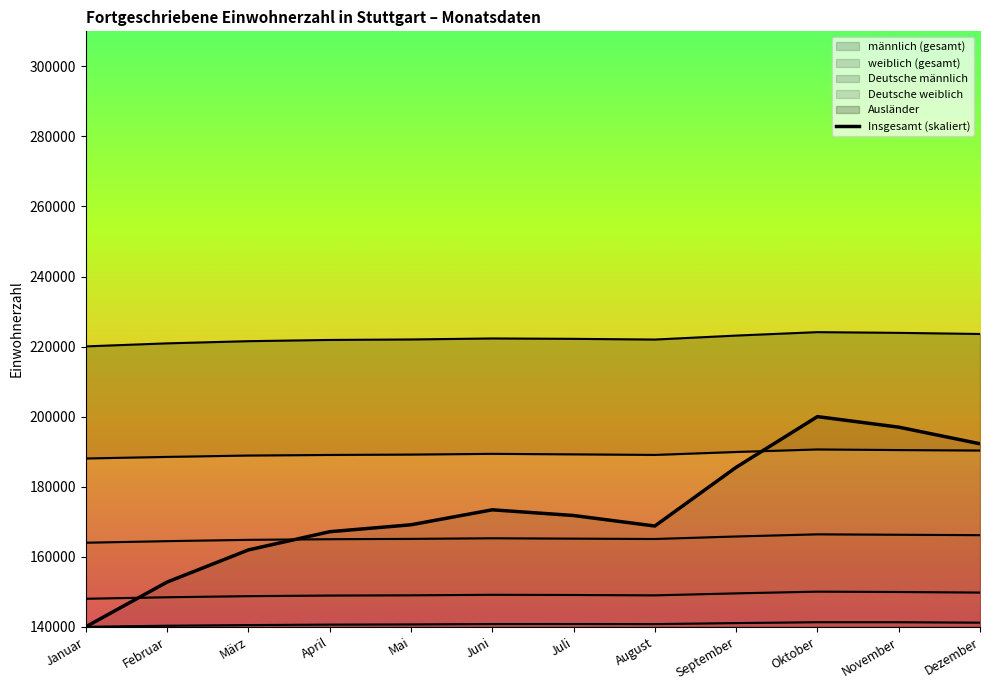

At which label does the data first exceed 171765?

Juni